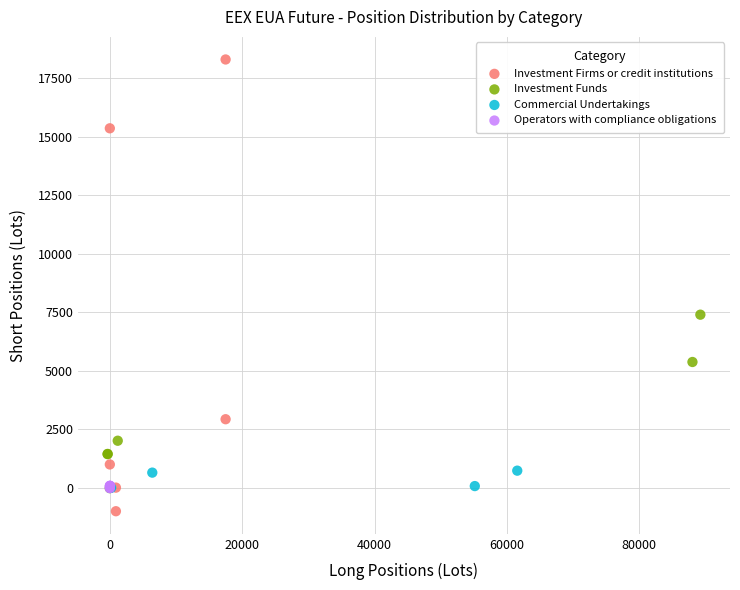

Which series reaches the maximum Y coordinate?

Investment Firms or credit institutions